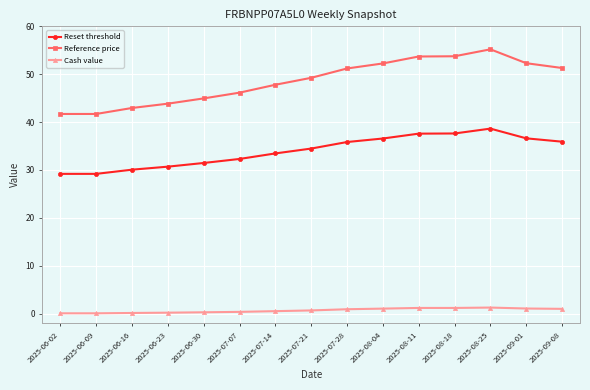

List the series in order of their peak value, lowest first.

Cash value, Reset threshold, Reference price